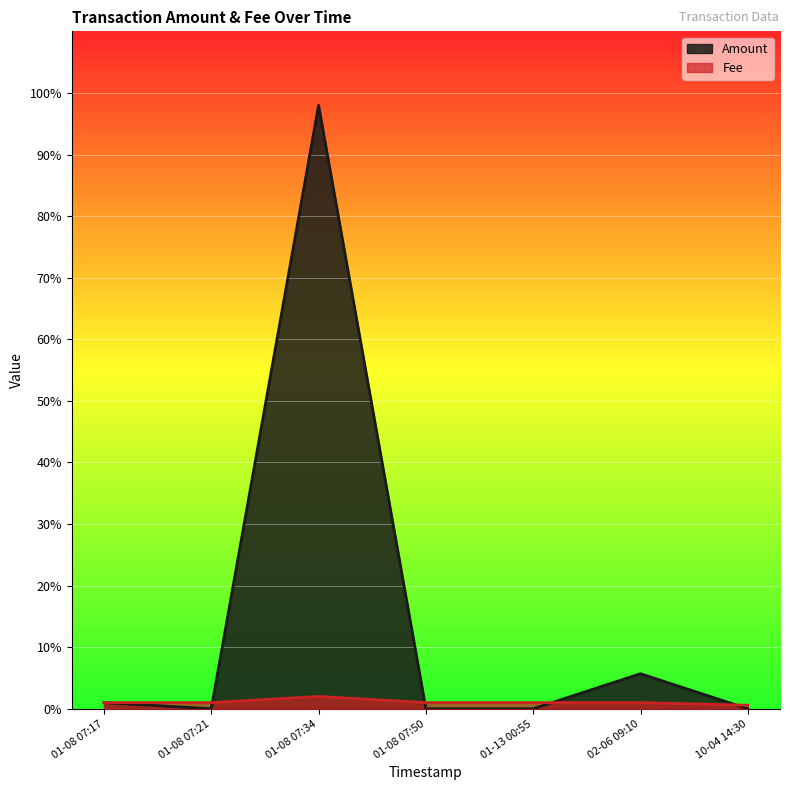

Rank the series by their maximum value, from highest to lowest.

Amount, Fee